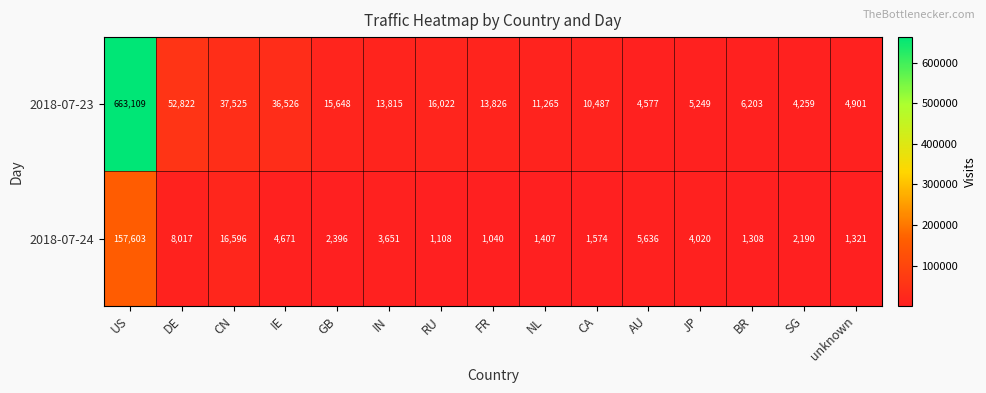

Reading right to left, list all the values displayed in this chart.

2018-07-23: 4901	4259	6203	5249	4577	10487	11265	13826	16022	13815	15648	36526	37525	52822	663109
2018-07-24: 1321	2190	1308	4020	5636	1574	1407	1040	1108	3651	2396	4671	16596	8017	157603